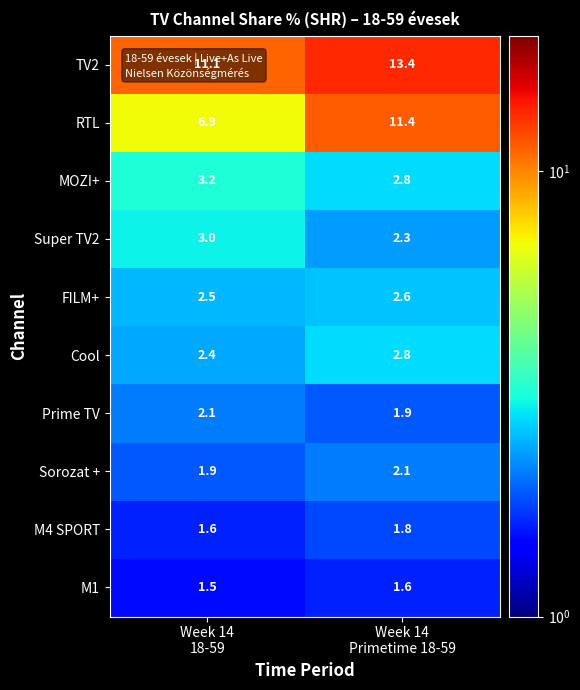

How many distinct data groups are displayed?

10